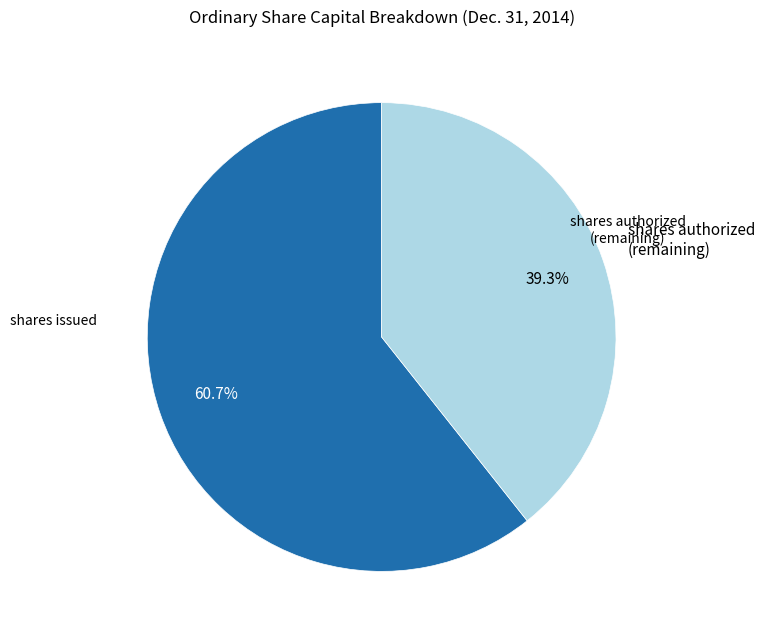

Combined, do shares authorized (remaining) and shares issued account for over 50%?

Yes